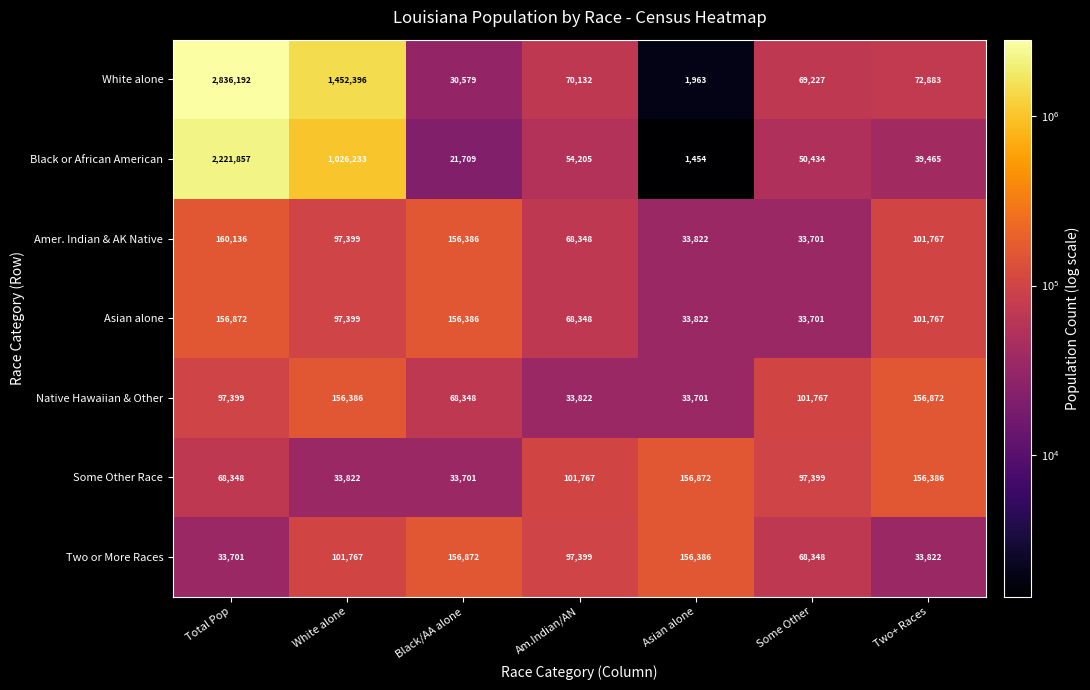

At how many categories does at least one series exceed 1598376?

1